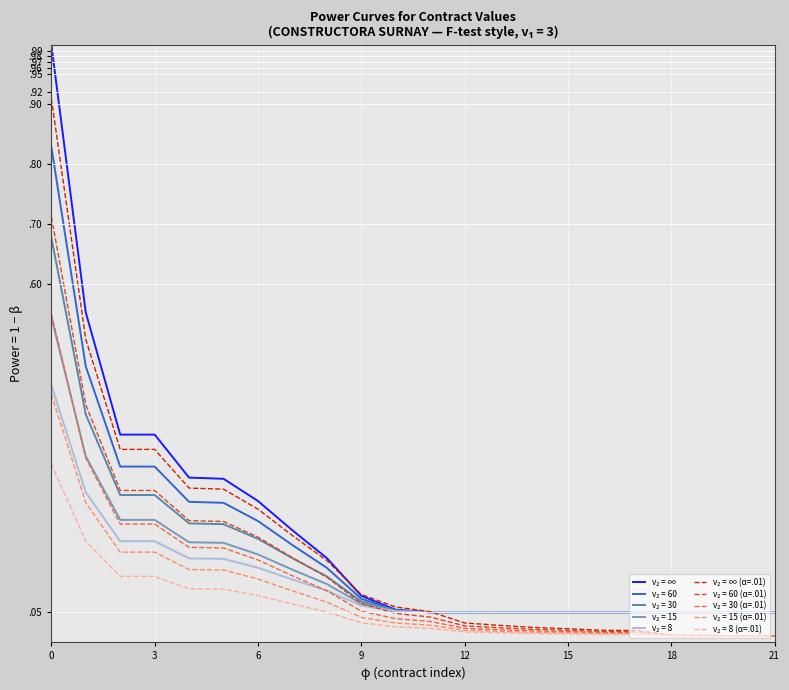

Does the chart have visible grid lines?

Yes